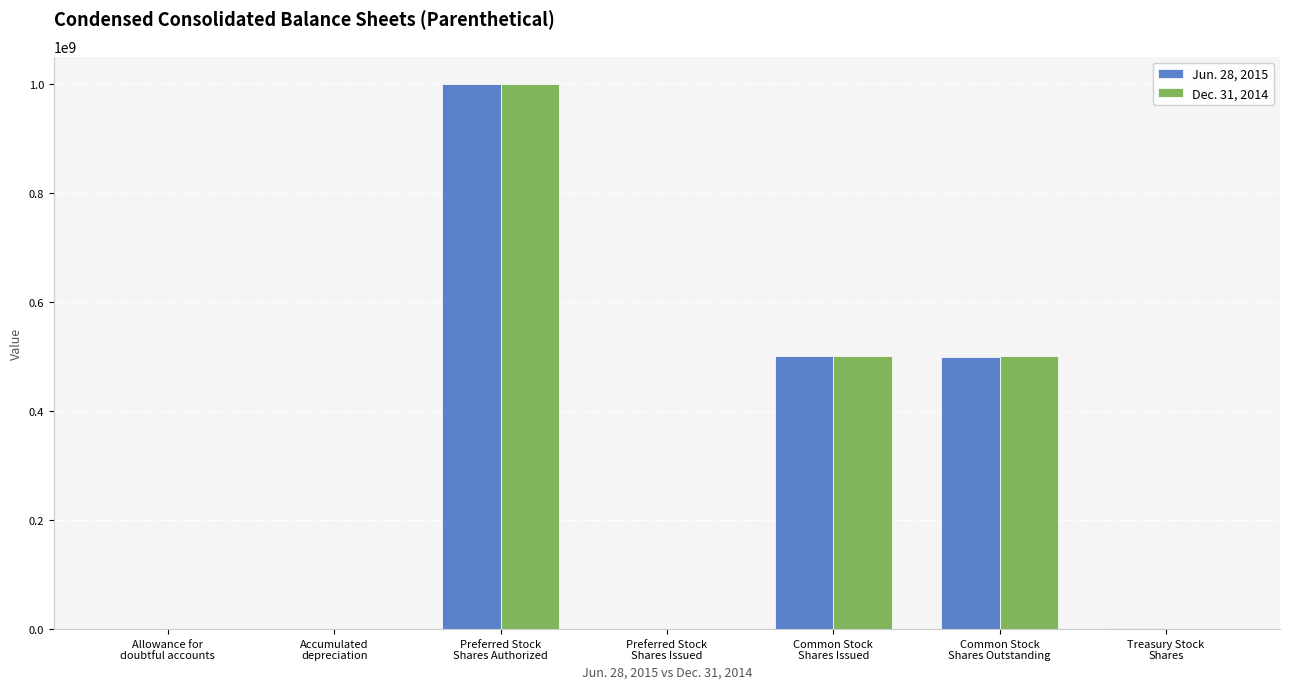

What is the greatest value displayed?

1000000000